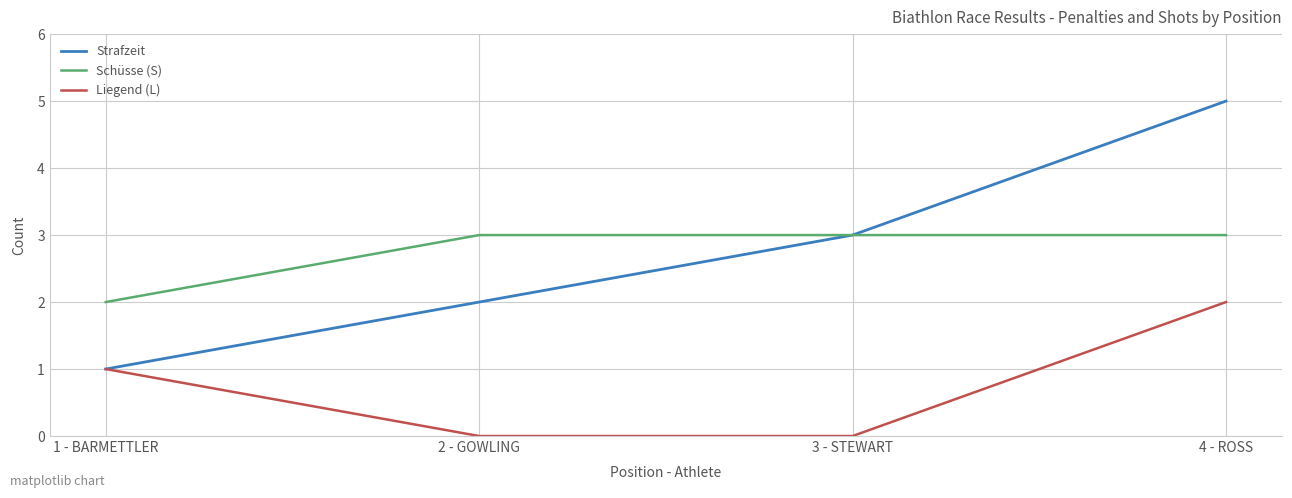

What is the sum of all Schüsse (S) values?

11